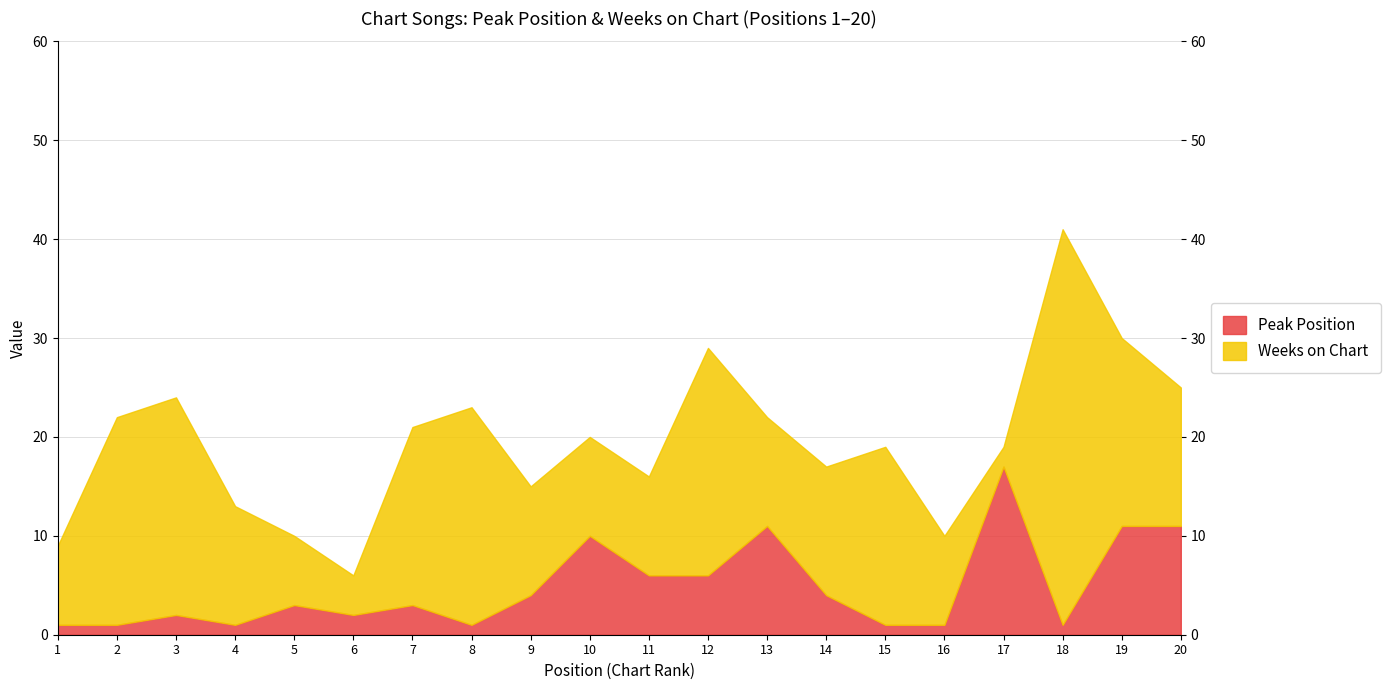

What is the difference between the maximum and minimum values in the Weeks on Chart series?

38